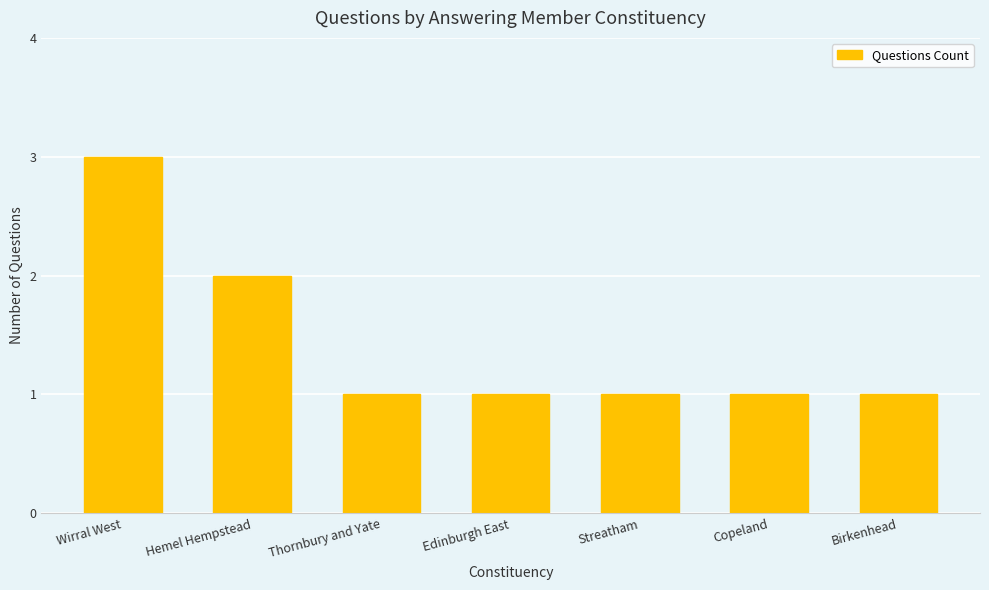

What is the maximum value shown in the chart?

3